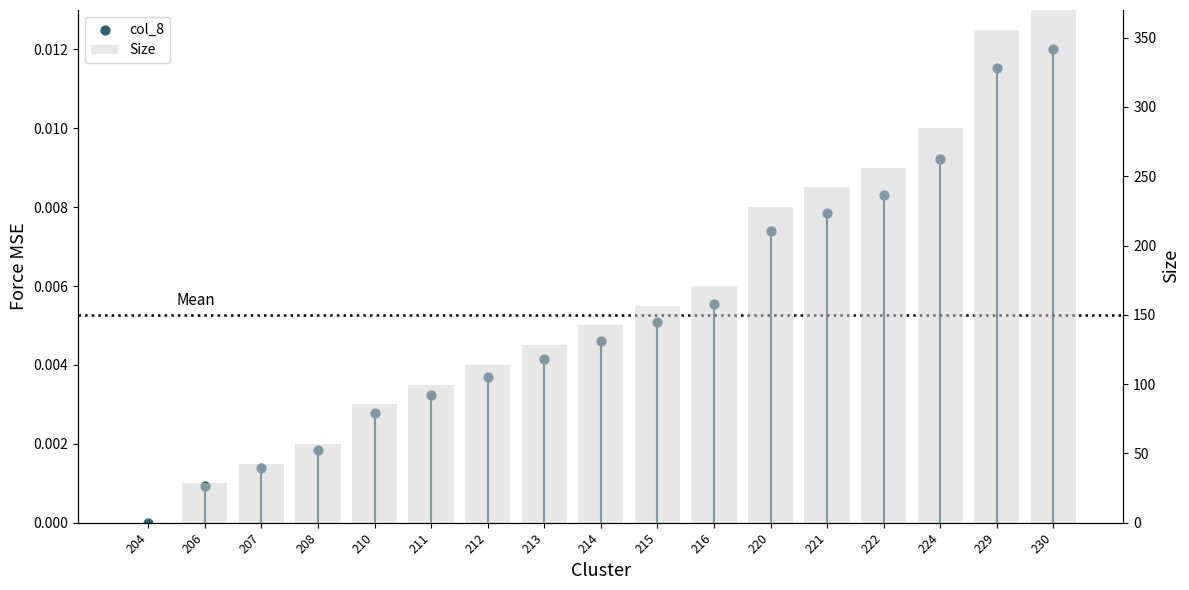

Is the value of Size at 204 greater than the value of col_8 at 216?

No